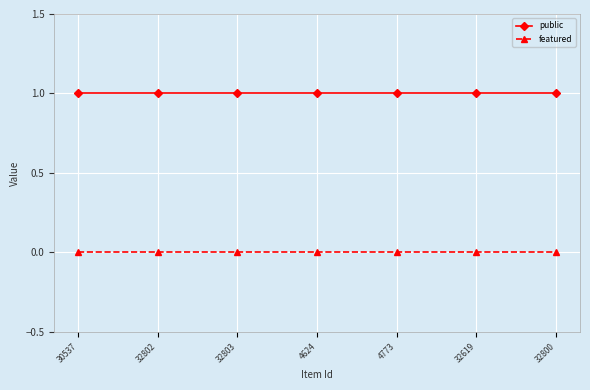

True or false: public and featured intersect in this chart.

False